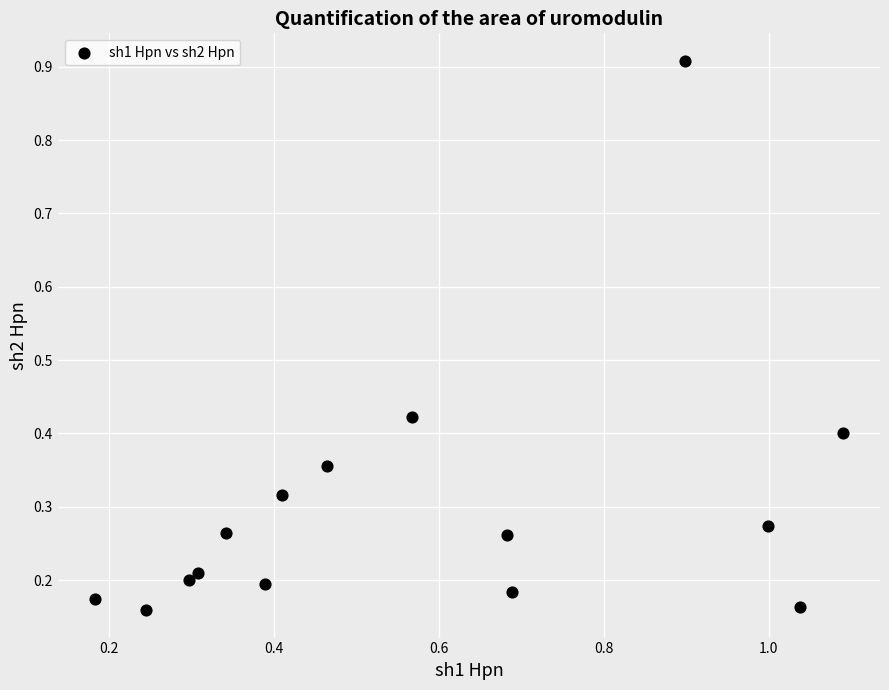

What is the range of X values (max minus min)?

0.9